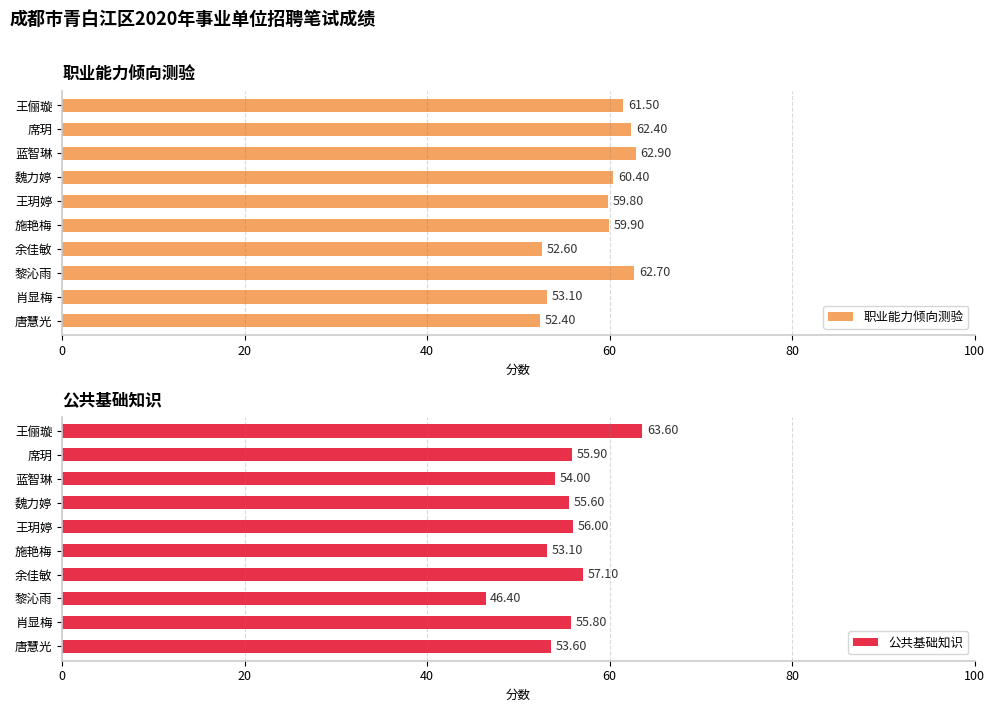

What is the sum of all 公共基础知识 values?

551.1